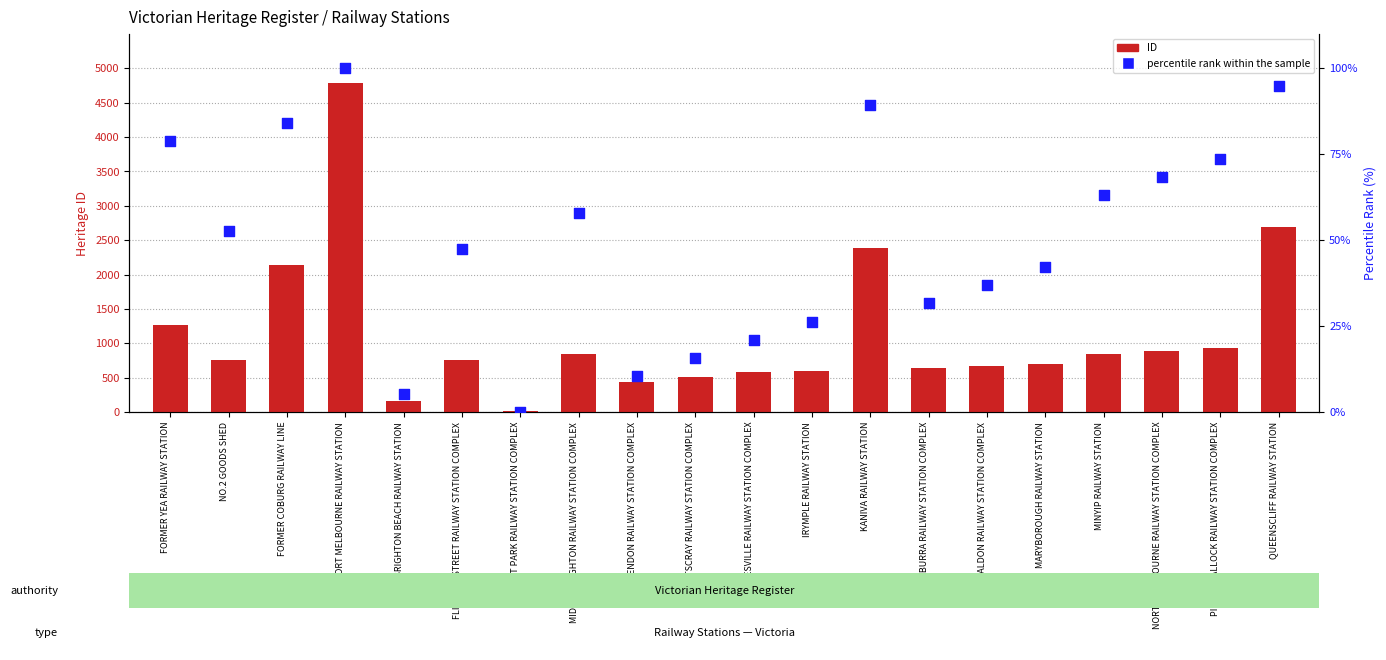

At how many categories does at least one series exceed 1642?

4